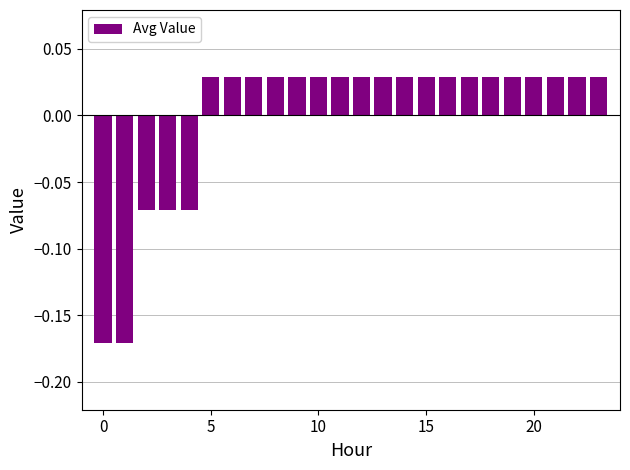

Count the values in the range 0 to 1.

19